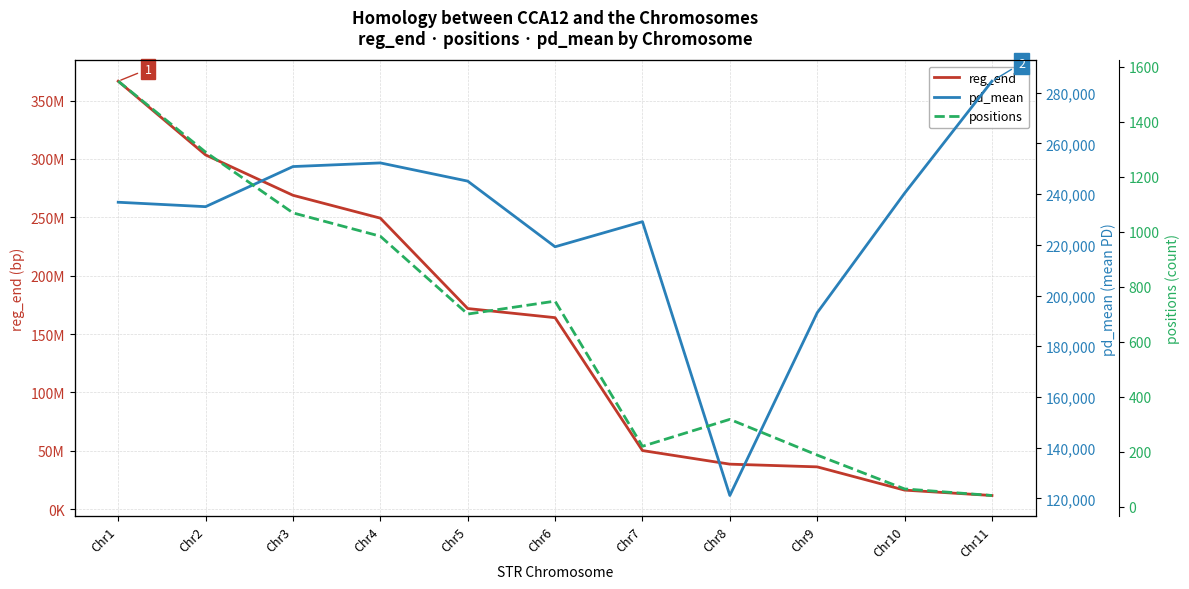

True or false: positions and pd_mean cross at least once.

False